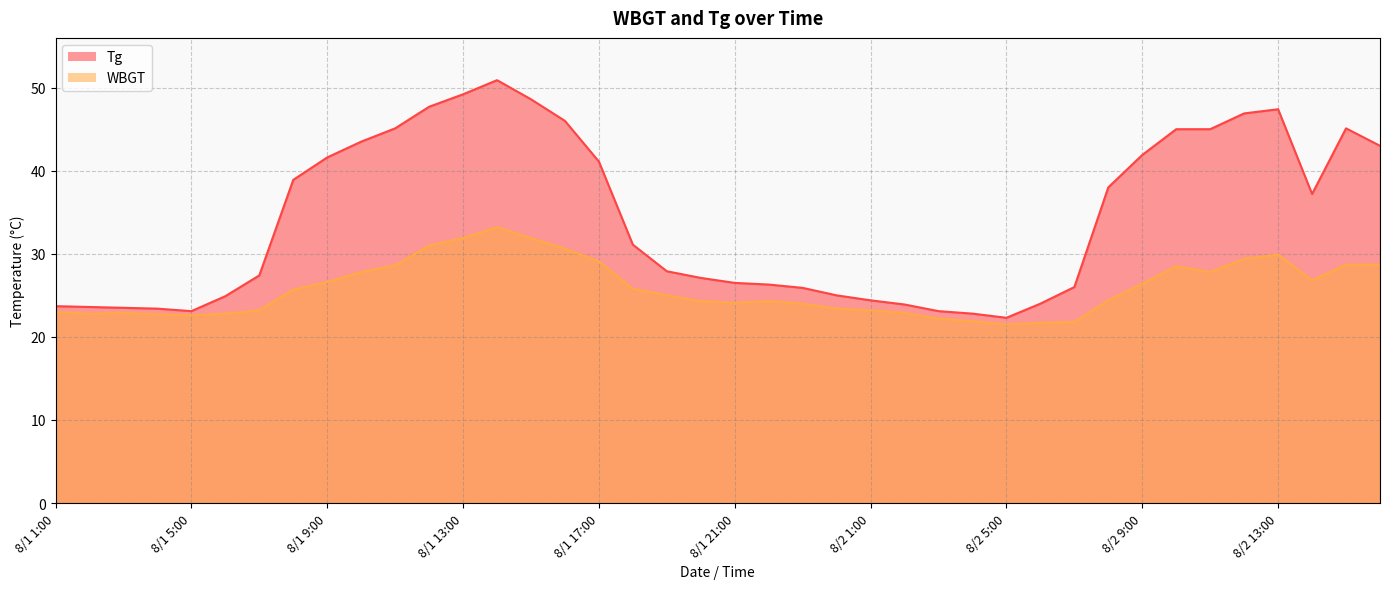

What is the total value across all series at 8/1 7:00?

50.6